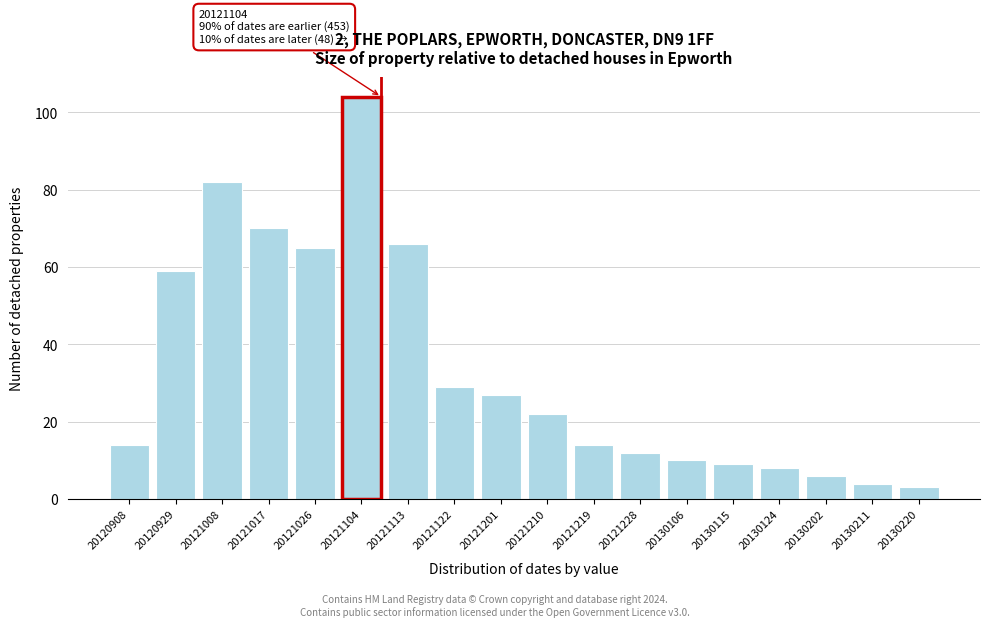

Reading left to right, transcribe all the data shown in this chart.

20120908=14	20120929=59	20121008=82	20121017=70	20121026=65	20121104=104	20121113=66	20121122=29	20121201=27	20121210=22	20121219=14	20121228=12	20130106=10	20130115=9	20130124=8	20130202=6	20130211=4	20130220=3